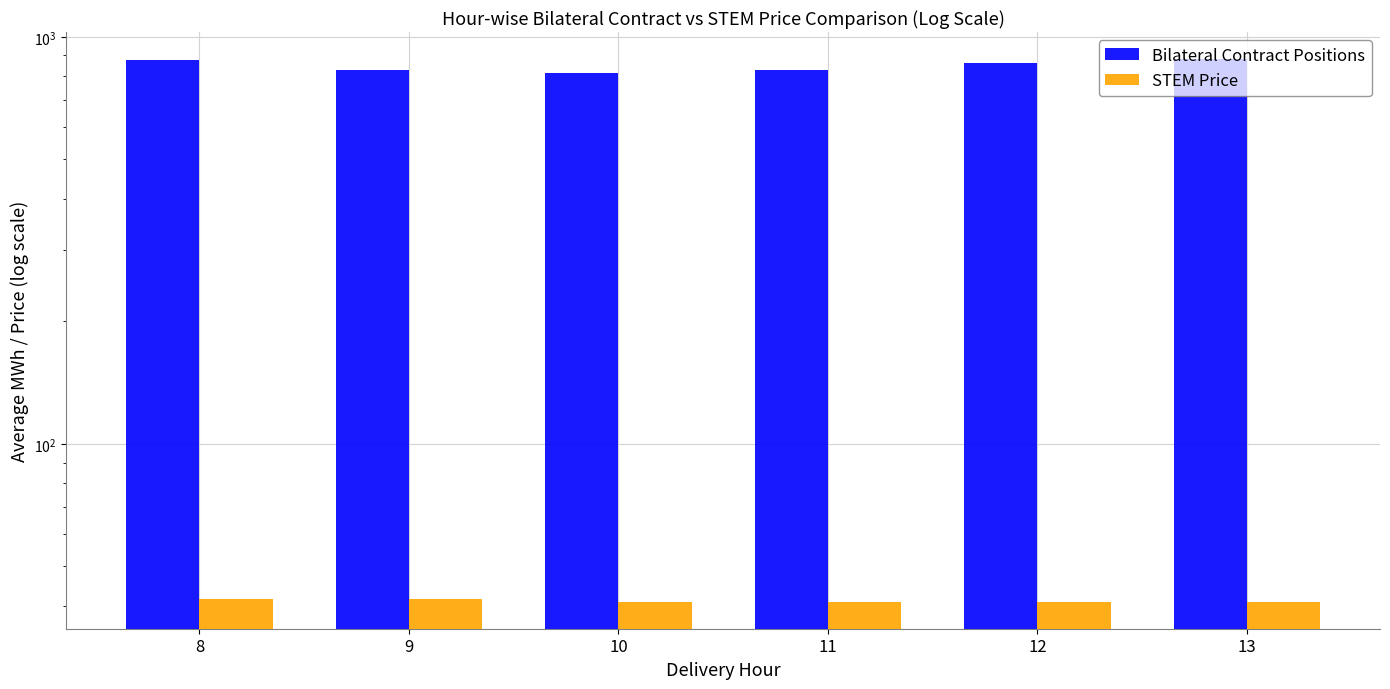

Reading right to left, what are all the values shown in this chart?

Bilateral Contract Positions: 881.1	862.6	830.3	815.4	827.5	874.5
STEM Price: 41.0	41.0	41.0	41.0	41.6	41.6